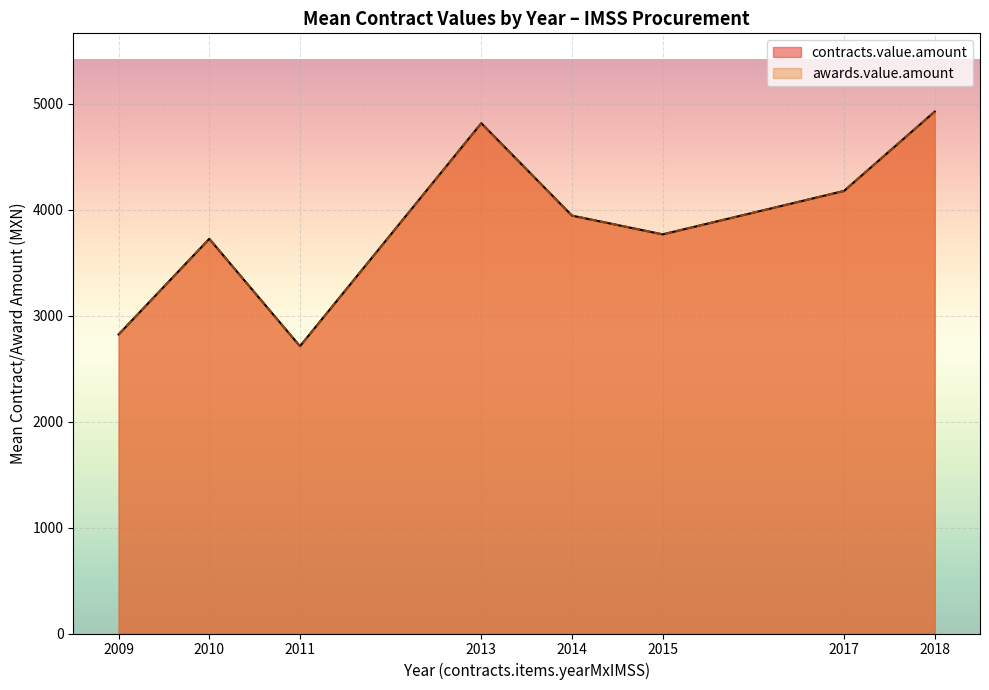

Does the chart display data point markers on the line(s)?

No